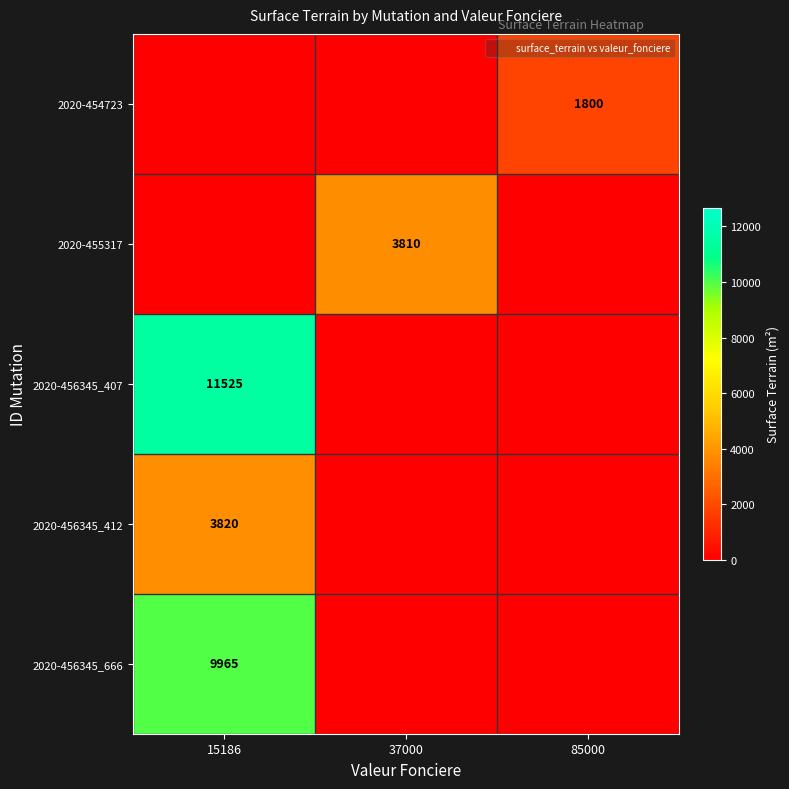

How many categories are shown in the chart?

3